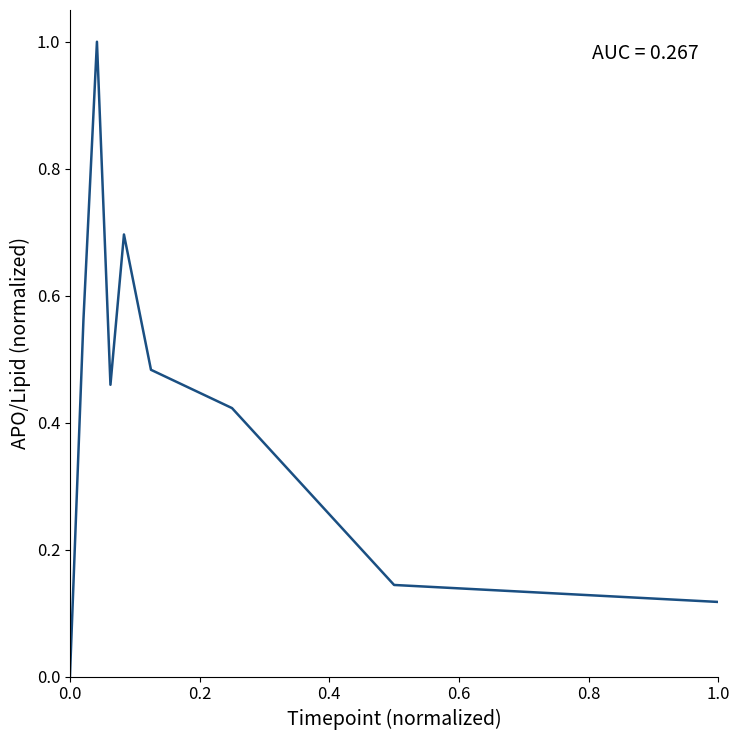

Is this an area chart (filled region under the line)?

No